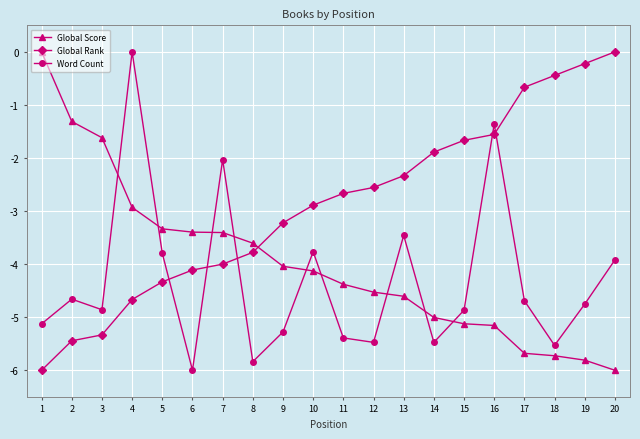

What is the difference between the second highest and minimum values in the Word Count series?

4.6